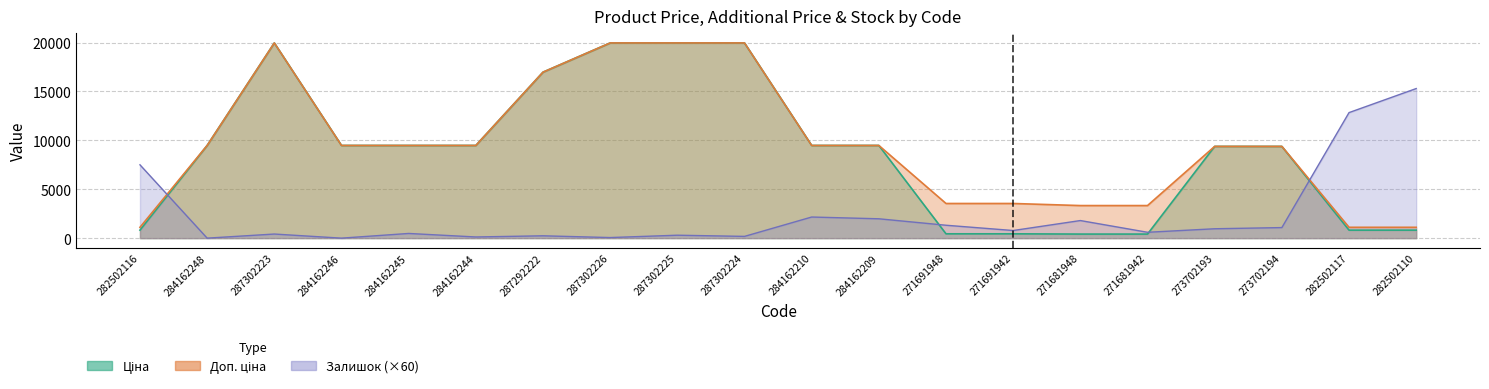

What is the average value of the Залишок series?

2406.0